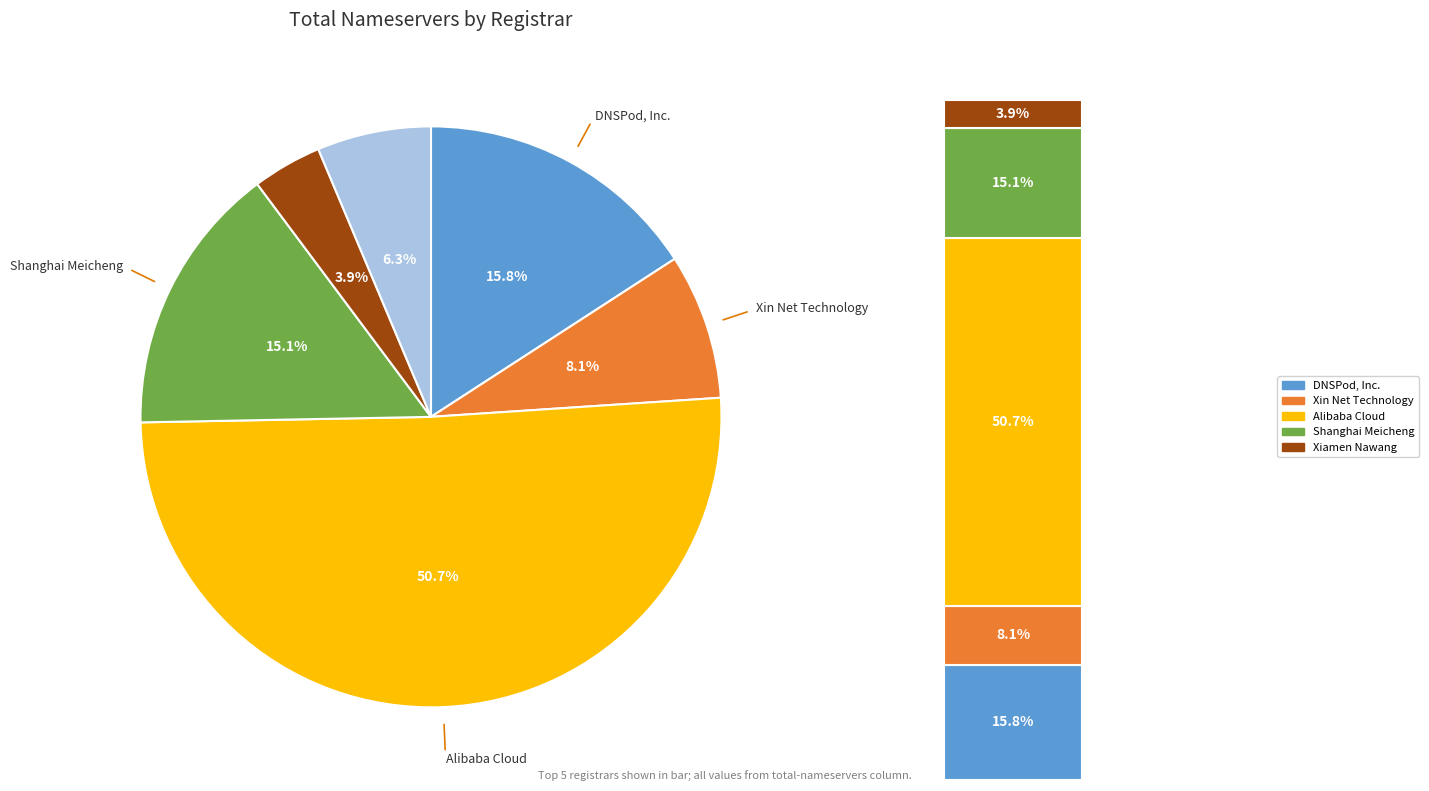

Does any single category account for the majority?

Yes